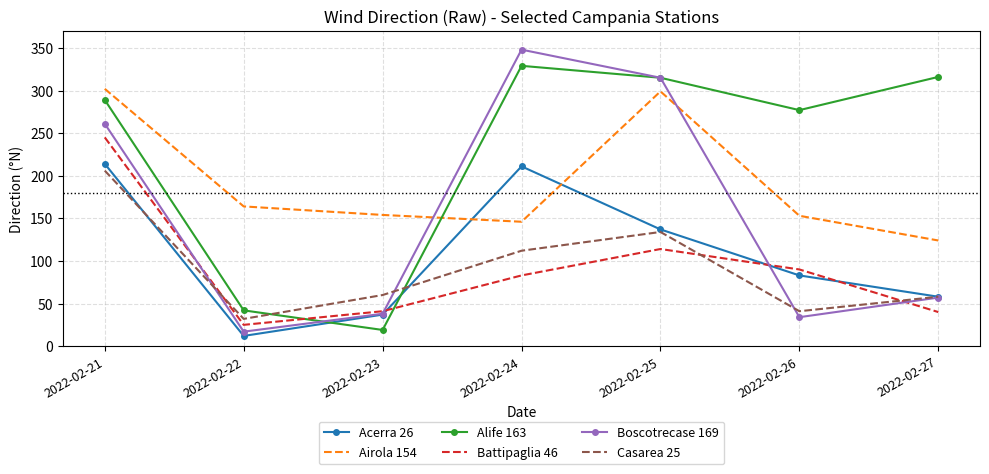

How many times do Battipaglia 46 and Boscotrecase 169 cross each other?

4